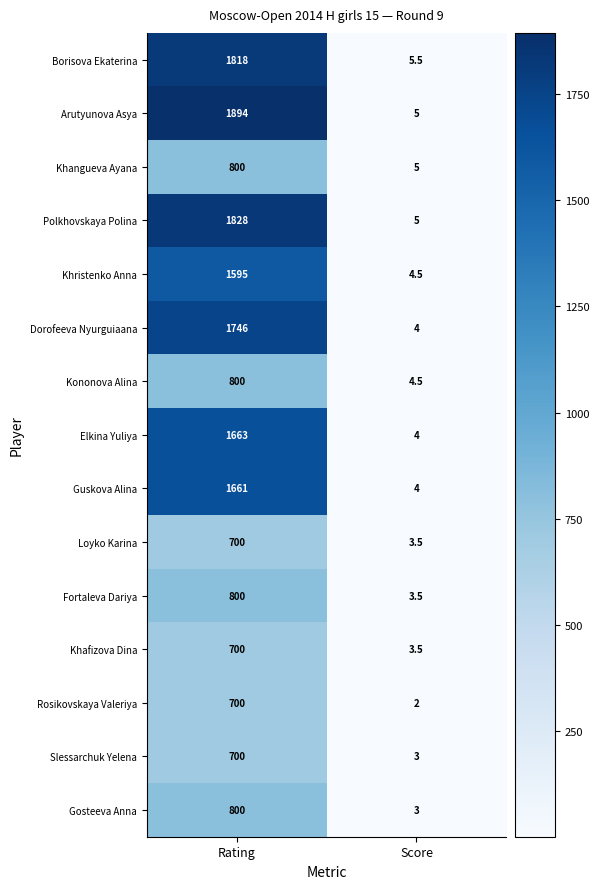

What is the spread (max minus min) of values at Score?

3.5